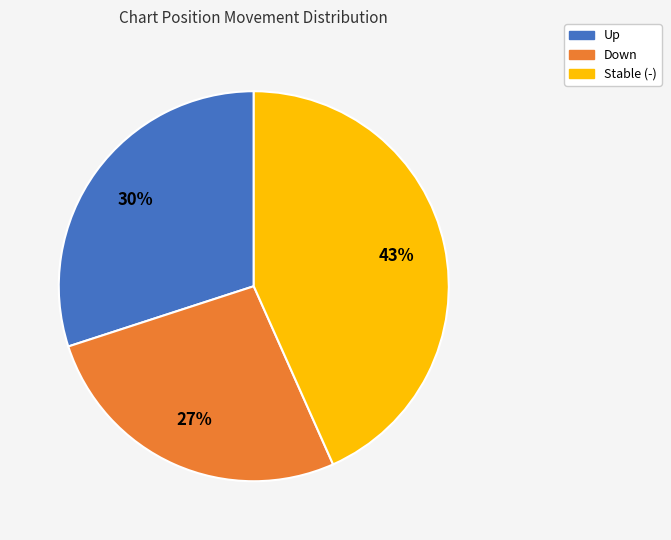

How many slices are in this pie chart?

3